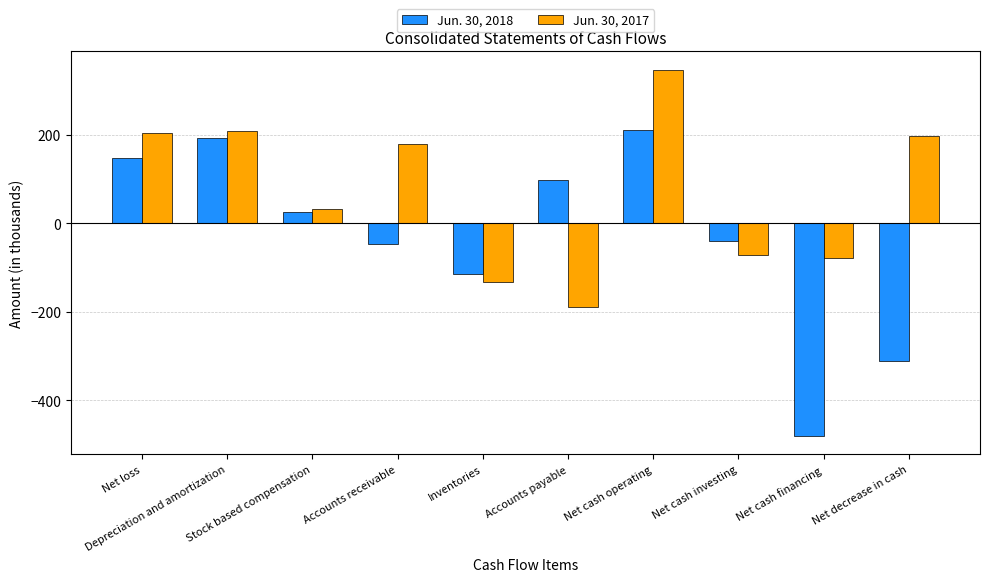

What is the total value across all series at Net loss?

350